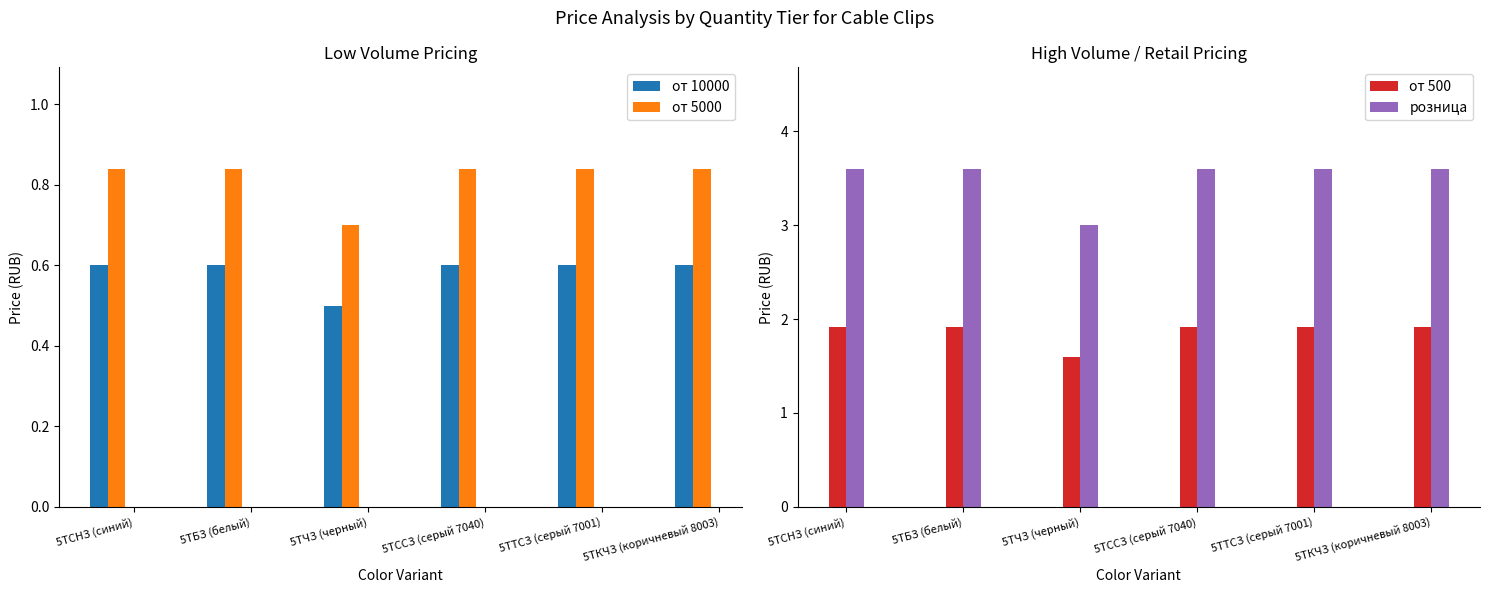

Is it true that от 10000 equals 0.3 at 5ТТСЗ (серый 7001)?

False